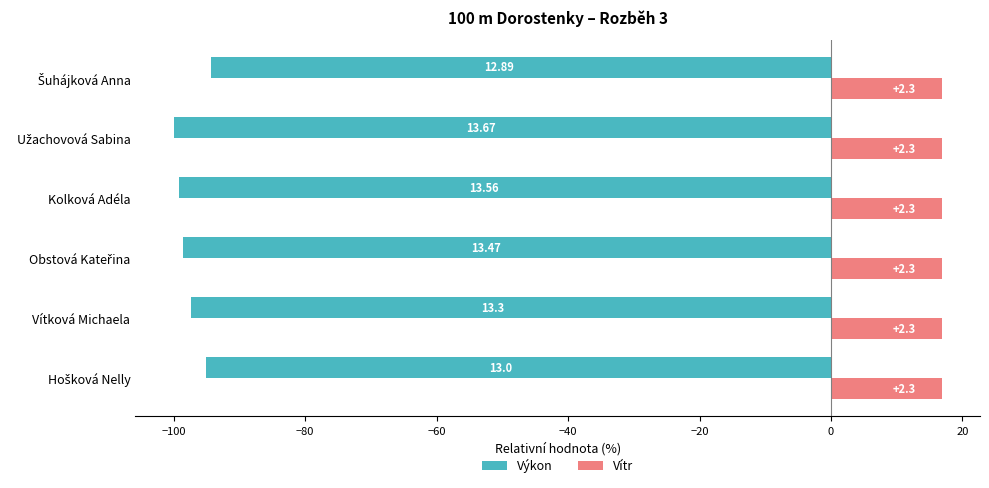

What are all the series names shown in the legend?

Výkon, Vítr